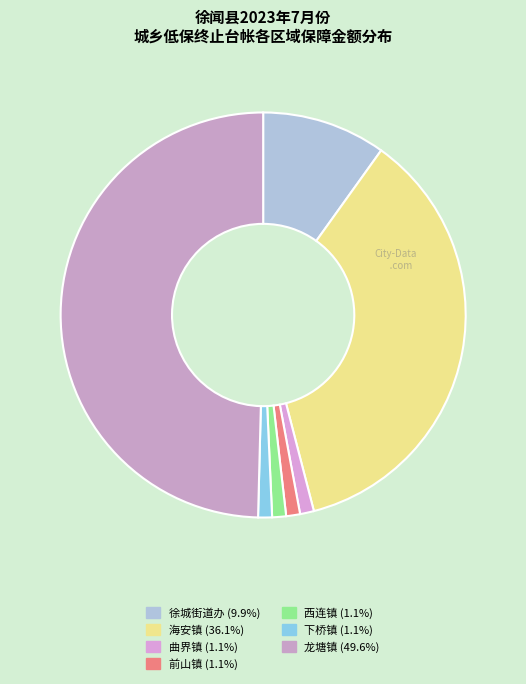

Is 前山镇 the majority of the pie?

No